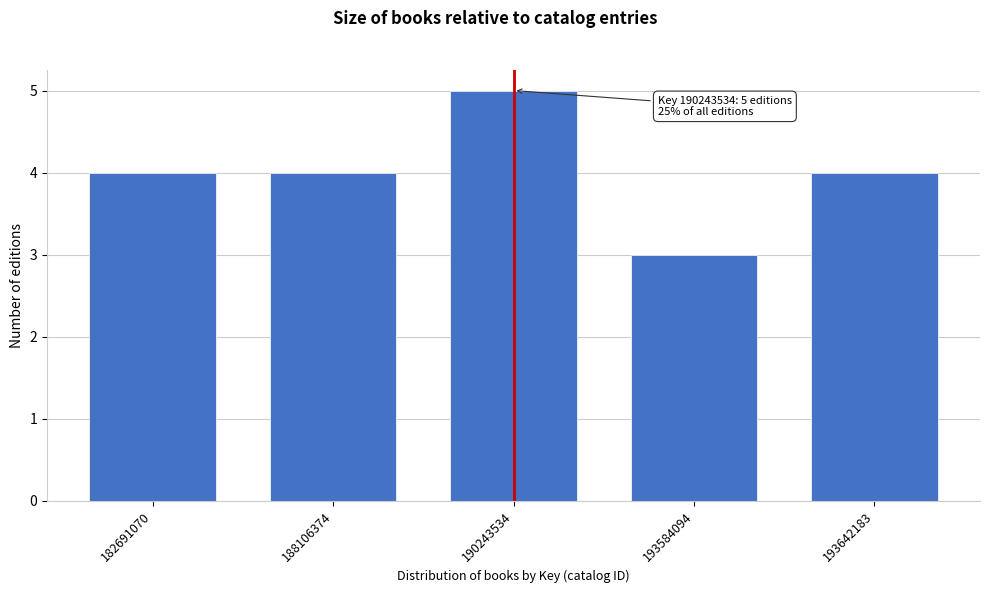

Reading right to left, extract all data points from this chart.

193642183=4	193584094=3	190243534=5	188106374=4	182691070=4